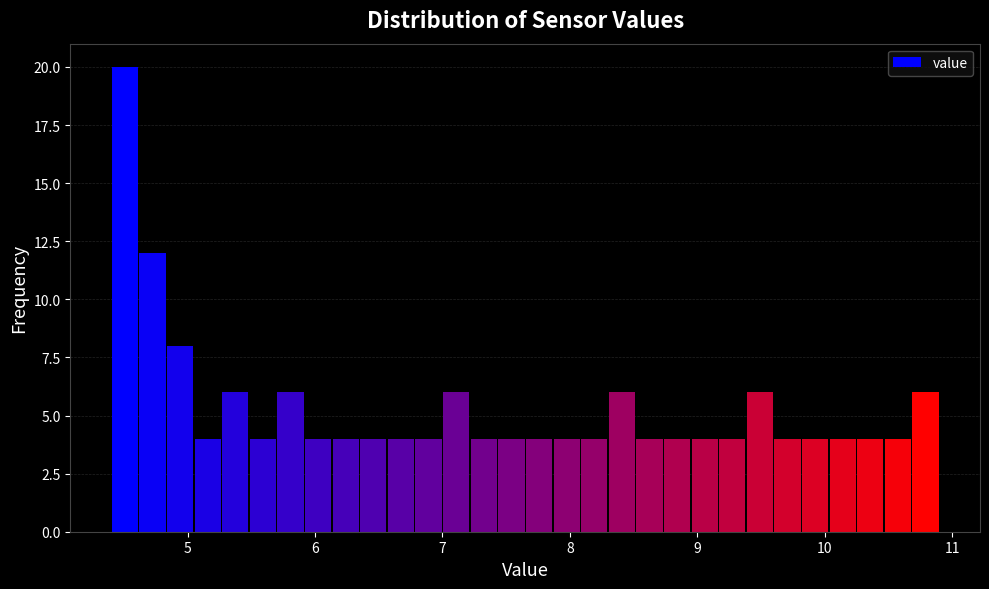

Read against the x-axis, roughly where is the centre of the tallest bar?

4.5